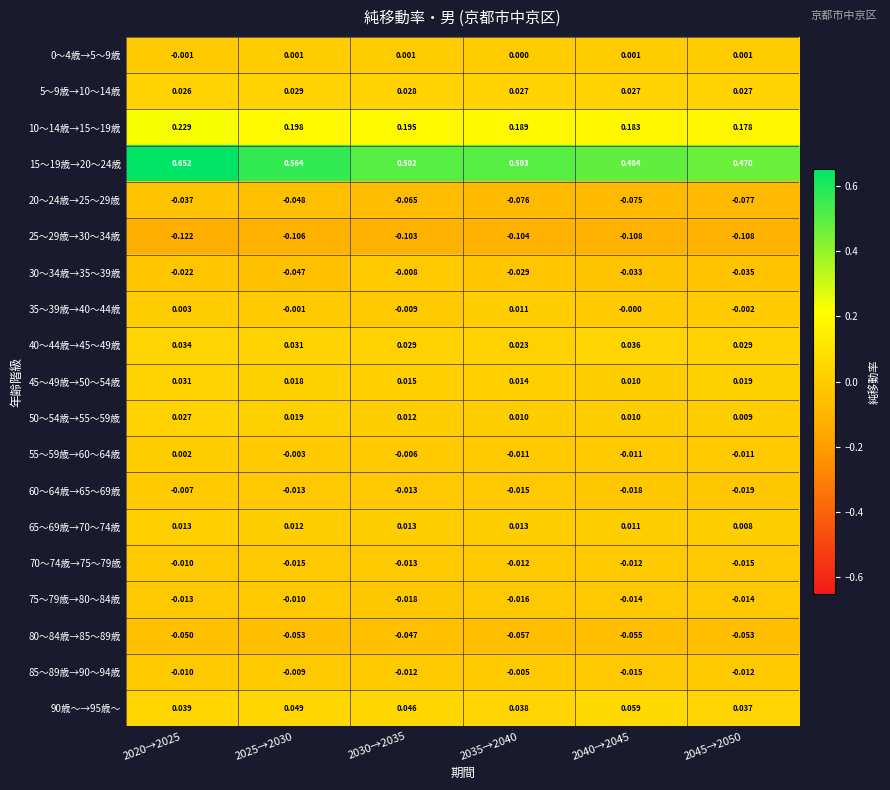

Is the value of 10～14歳→15～19歳 at 2020→2025 greater than the value of 60～64歳→65～69歳 at 2035→2040?

Yes